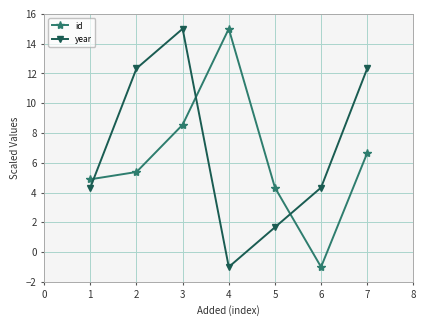

The value of year at 5 is 17.2. True or false?

False